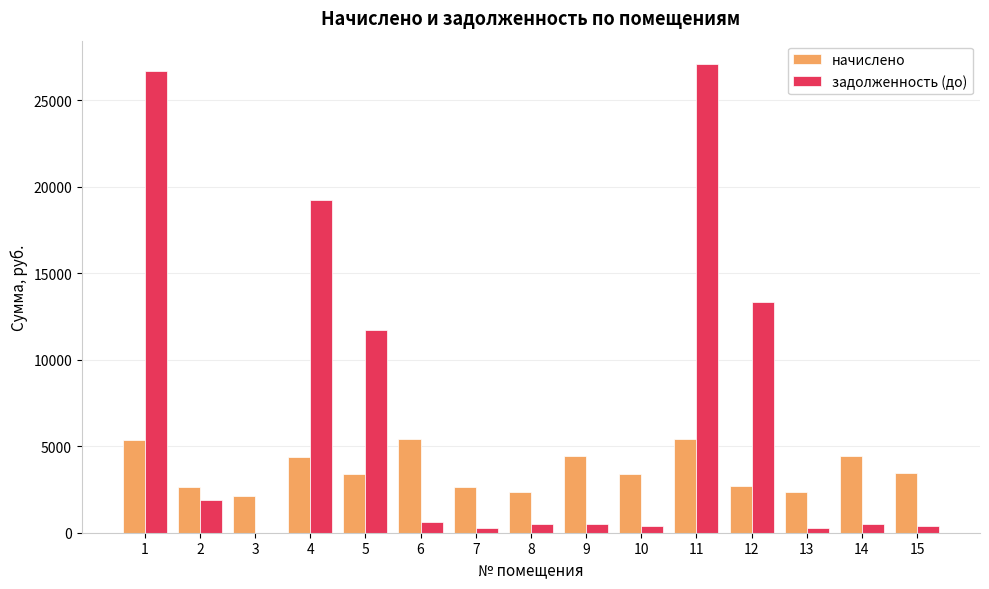

What is the maximum value shown in the chart?

27098.3